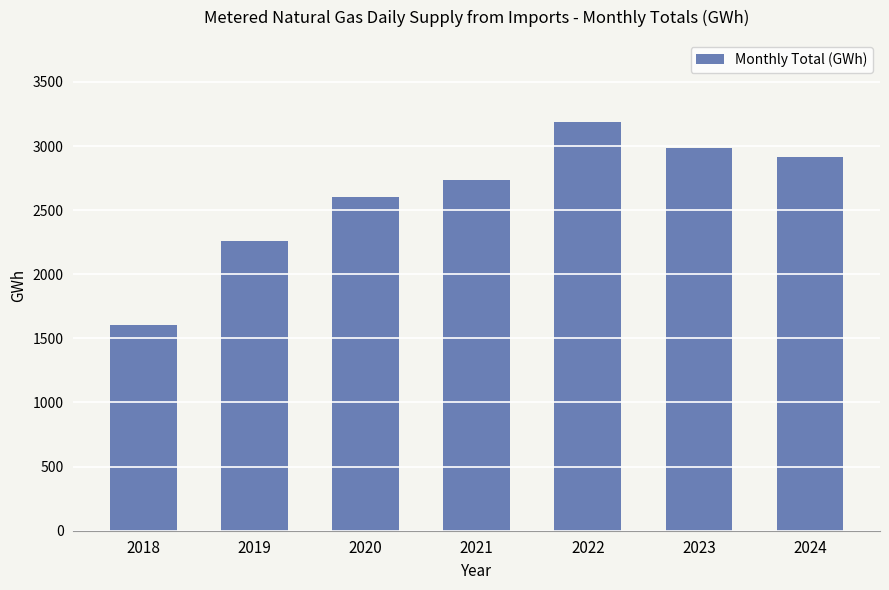

Reading right to left, extract all data points from this chart.

2913	2985	3190	2737	2602	2262	1606